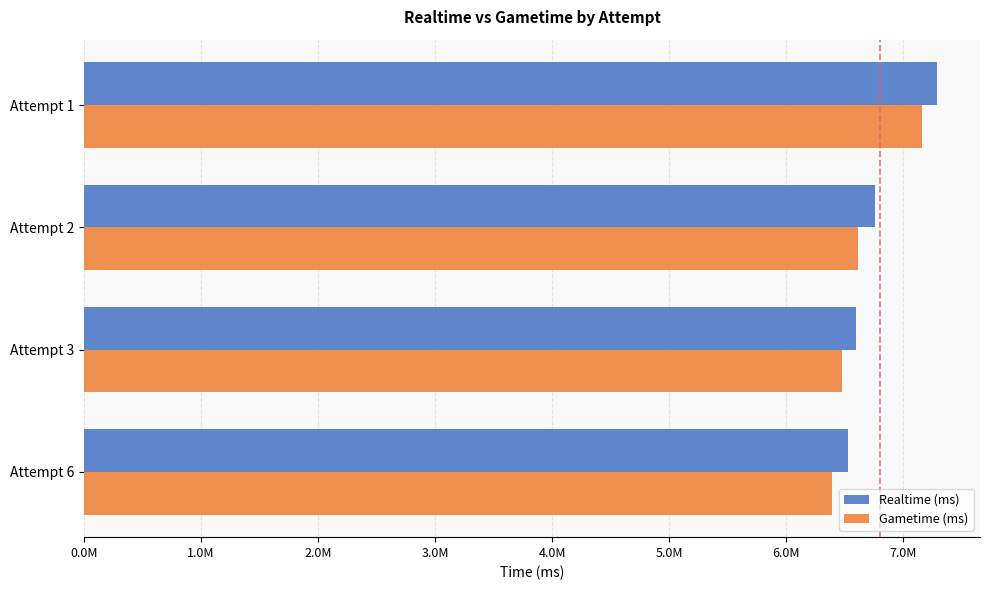

What are all the series names shown in the legend?

Realtime (ms), Gametime (ms)